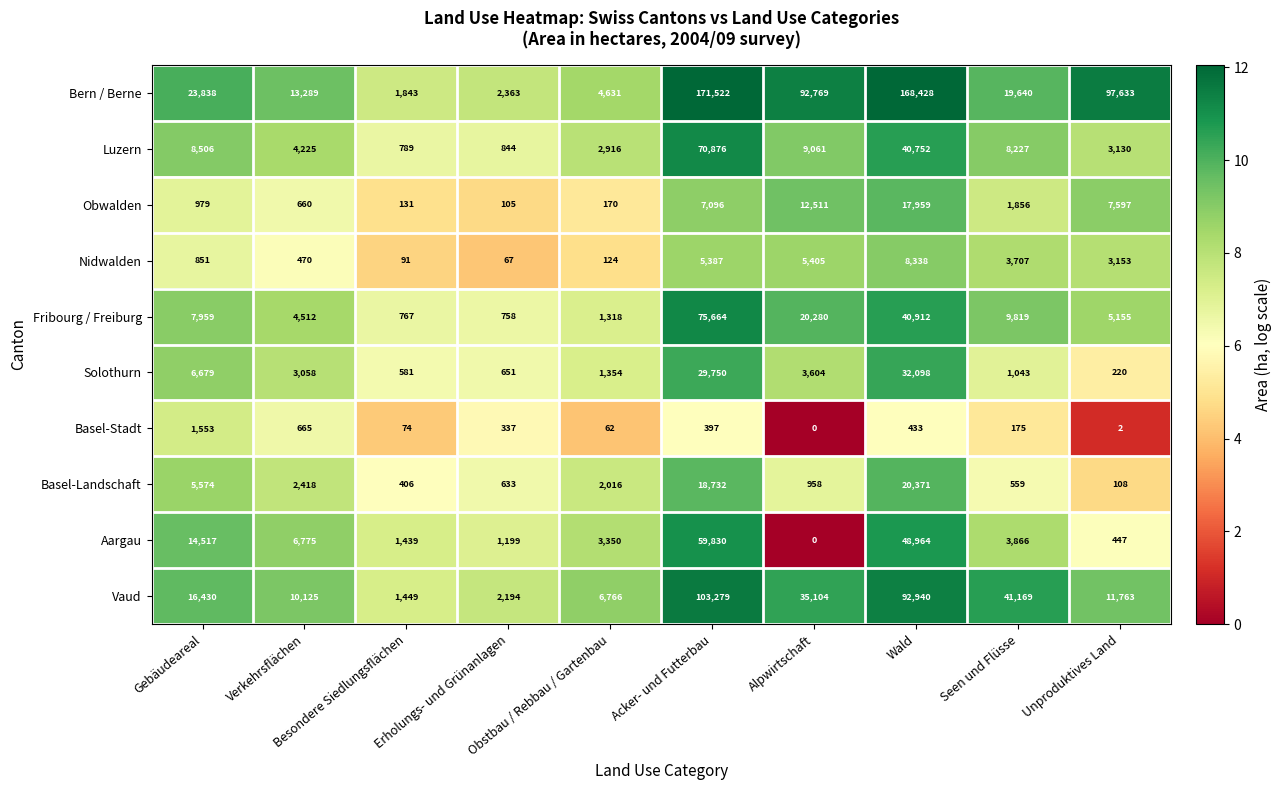

What is the maximum value shown in the chart?

171522